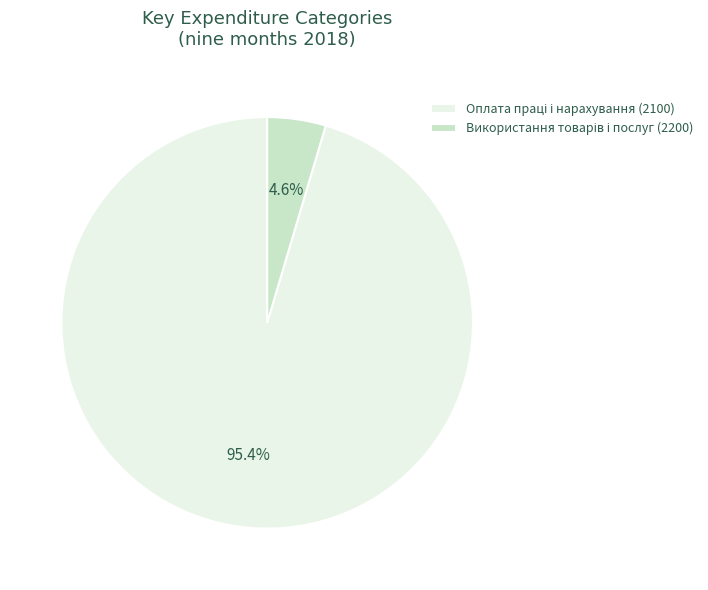

What percentage is NOT represented by Оплата праці і нарахування (2100)?

4.6%